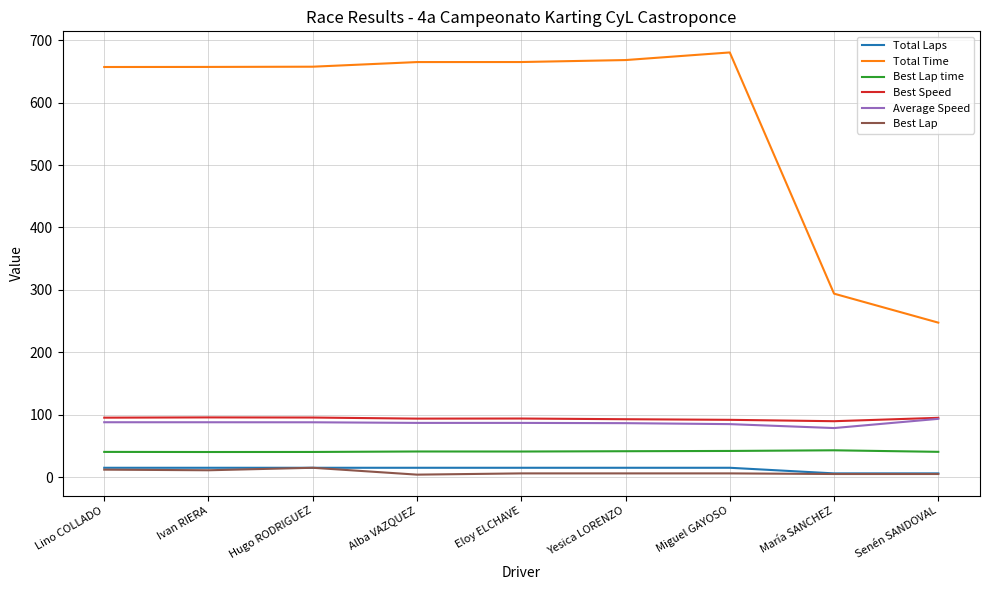

How many lines are shown in the chart?

6